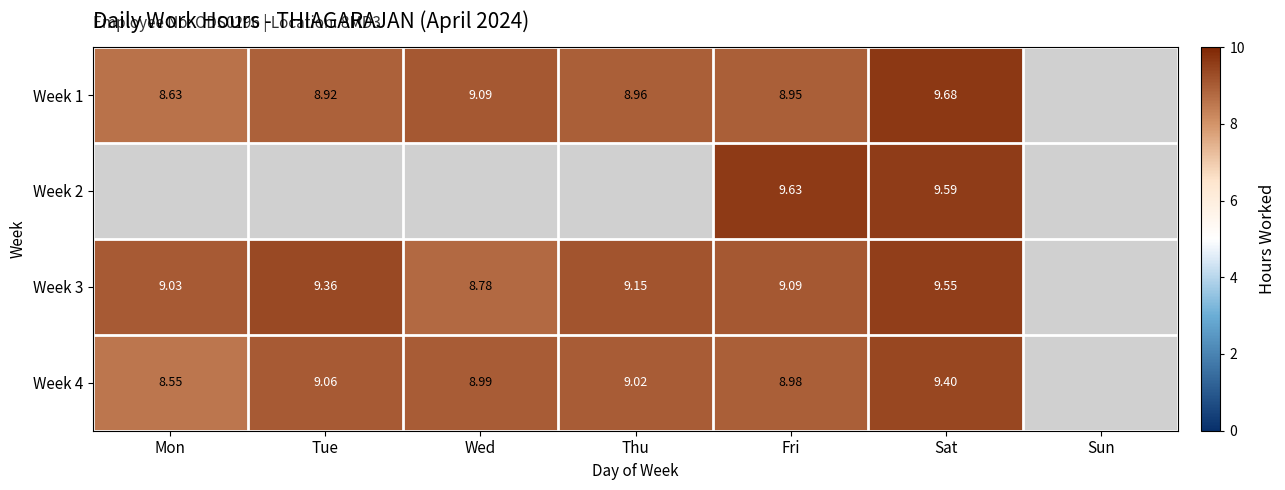

How many positive values does the Week 3 series have?

6